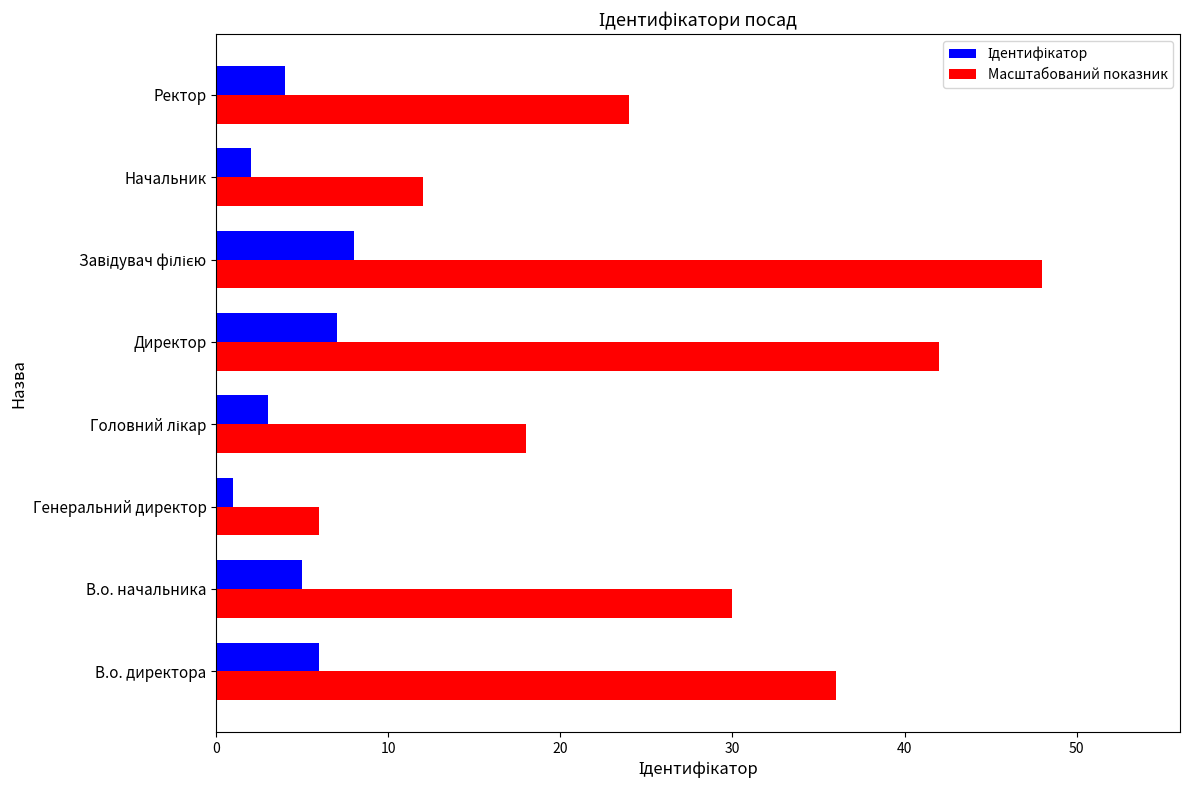

At which label does Масштабований показник reach its minimum?

Генеральний директор